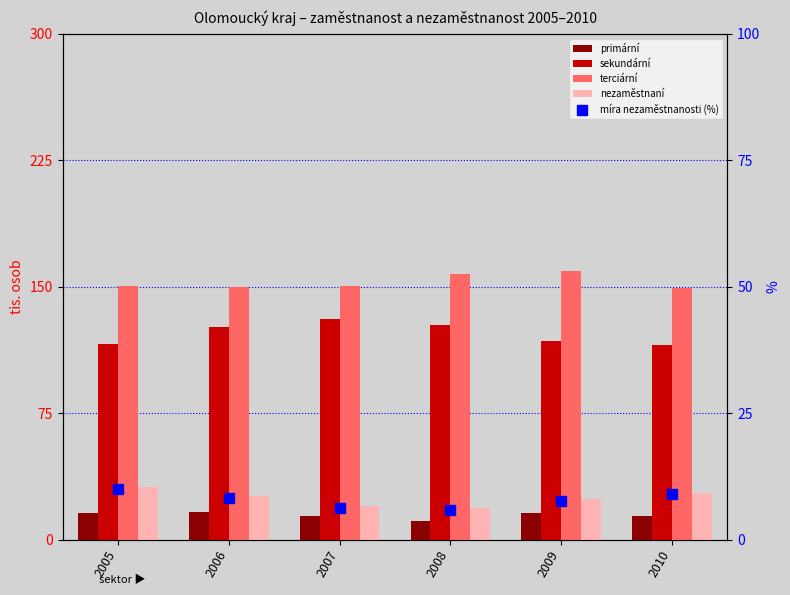

True or false: míra nezaměstnanosti (%) has a value of 3.8 at 2009.

False